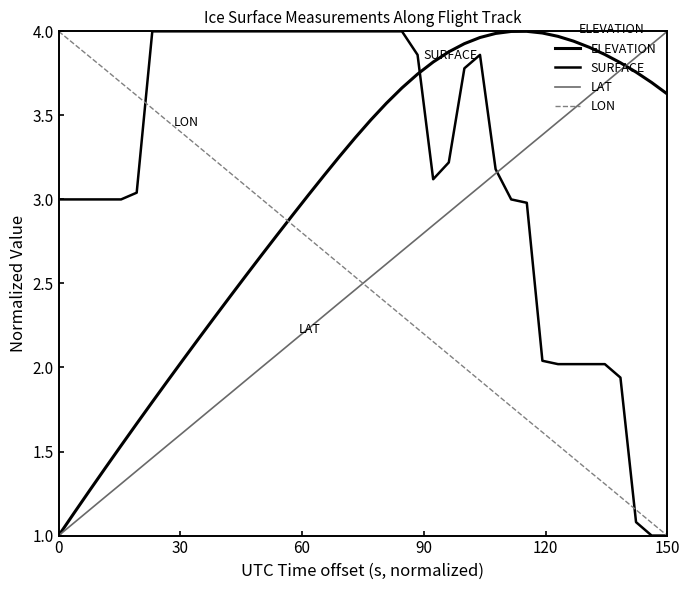

How many lines are shown in the chart?

4